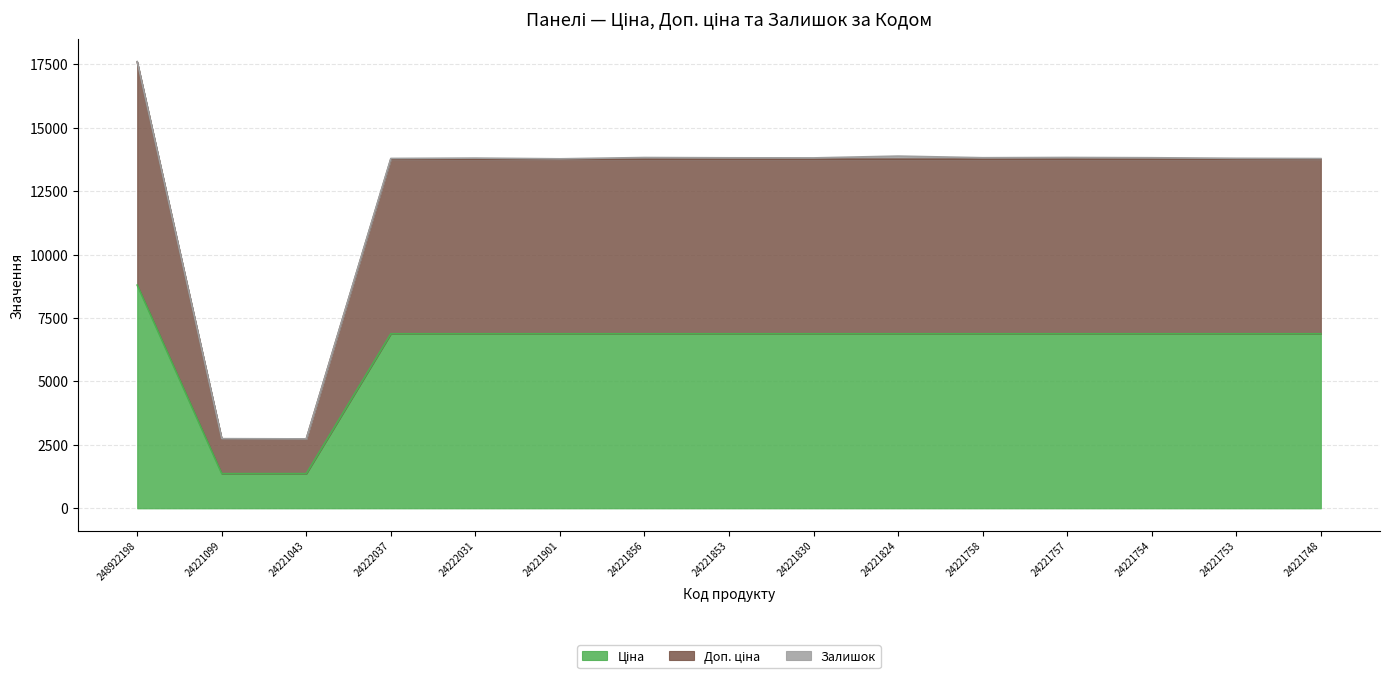

At which category is the sum across all series the highest?

248922198